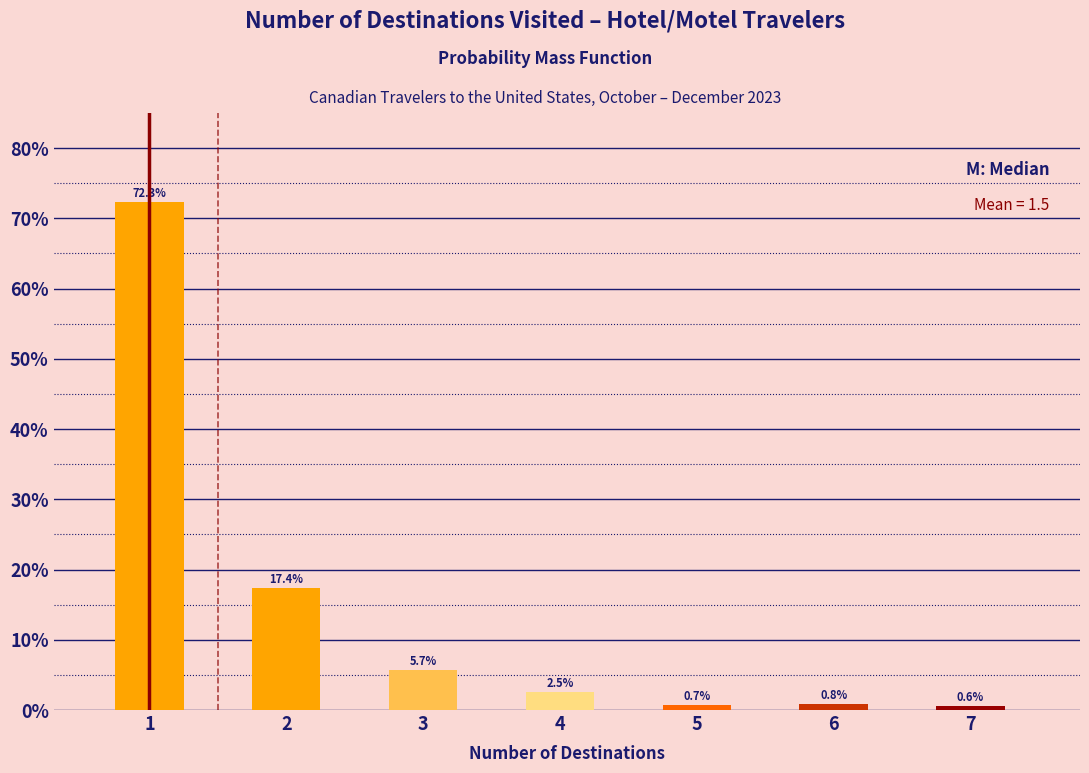

Reading left to right, what are all the values shown in this chart?

72.3	17.4	5.7	2.5	0.7	0.8	0.6